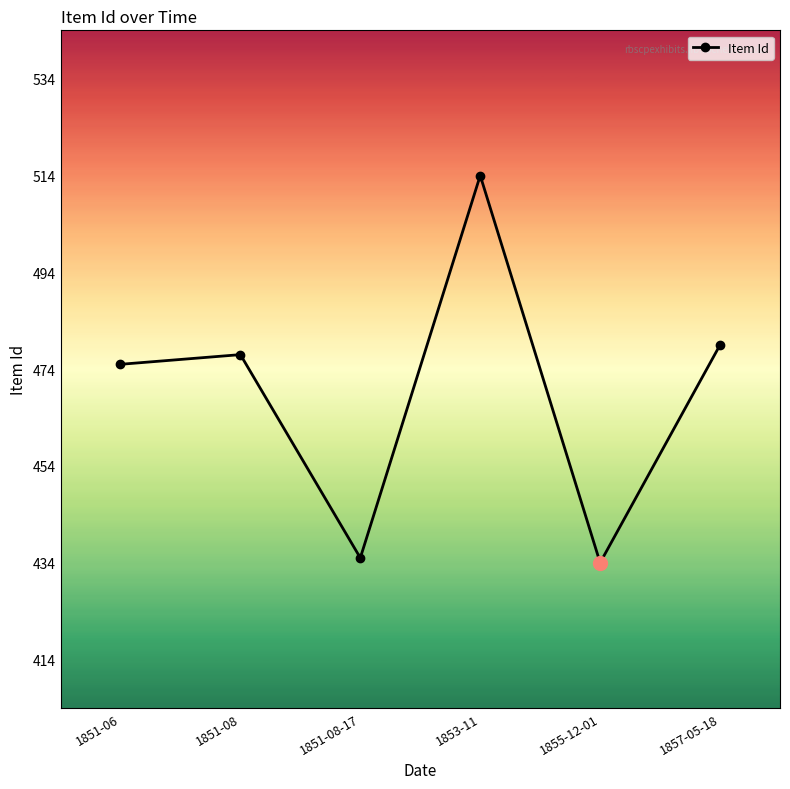

What is the difference between the values at 1851-08-17 and 1857-05-18?

44